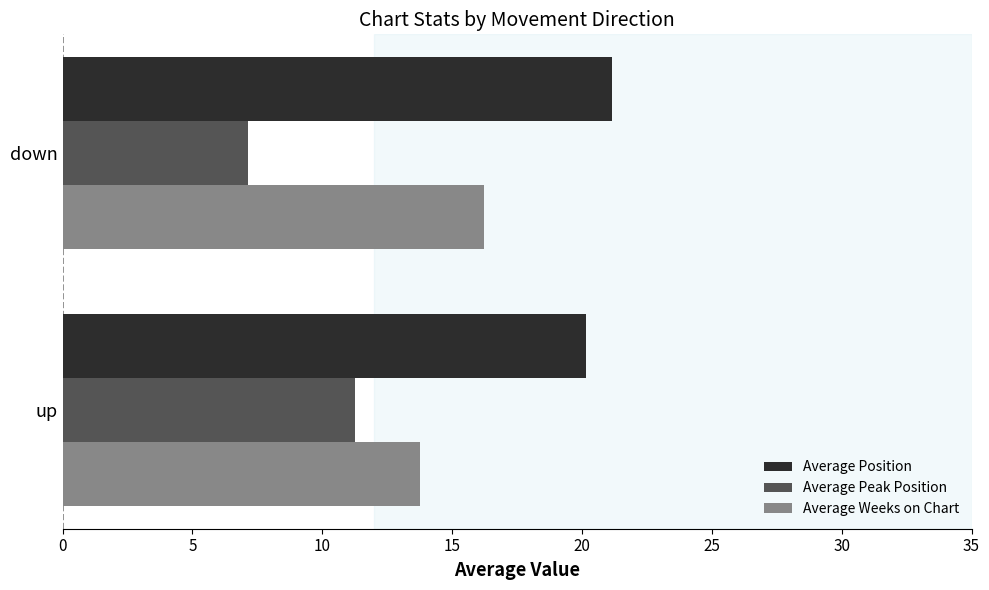

What is the smallest value displayed?

7.1